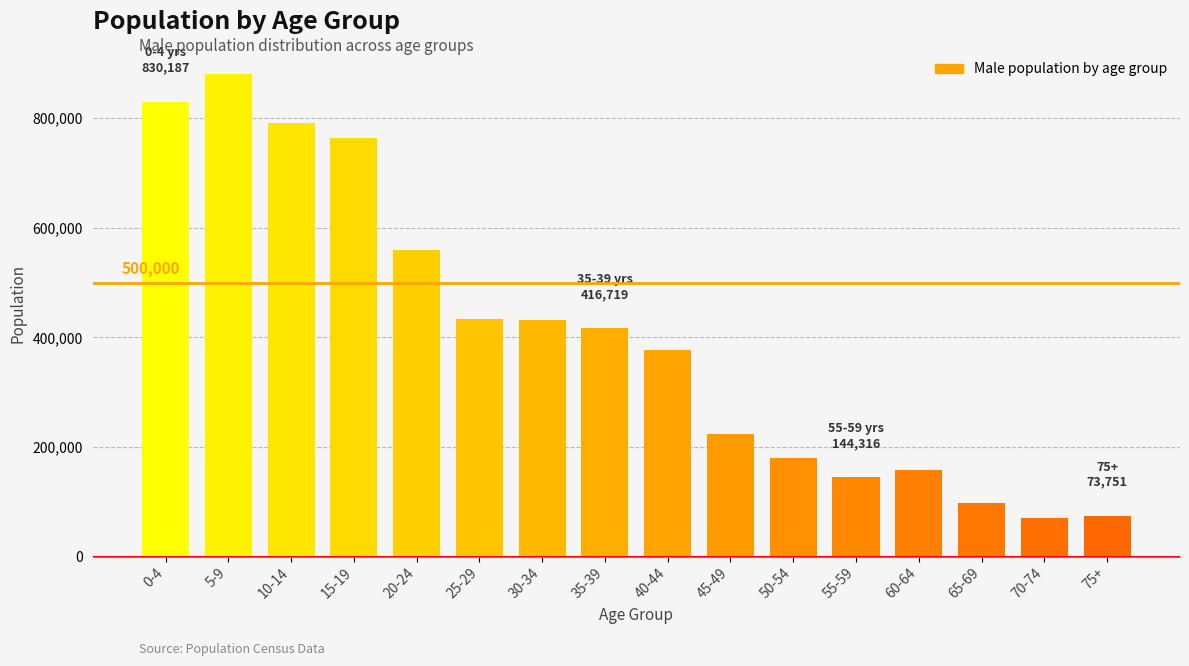

What is the label of the 10th bar from the left?

45-49